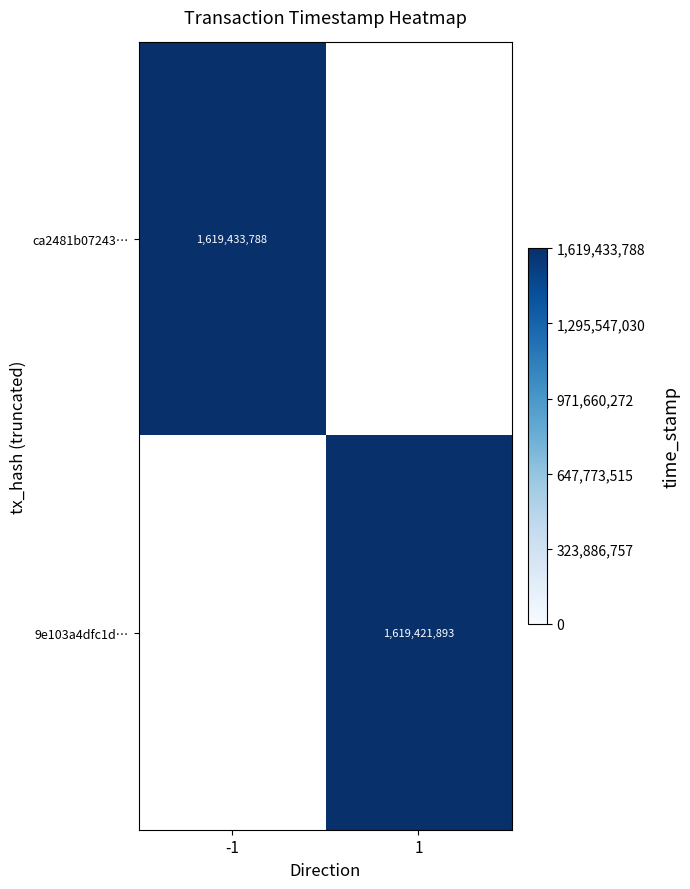

Which has a higher value, 1 or -1?

-1